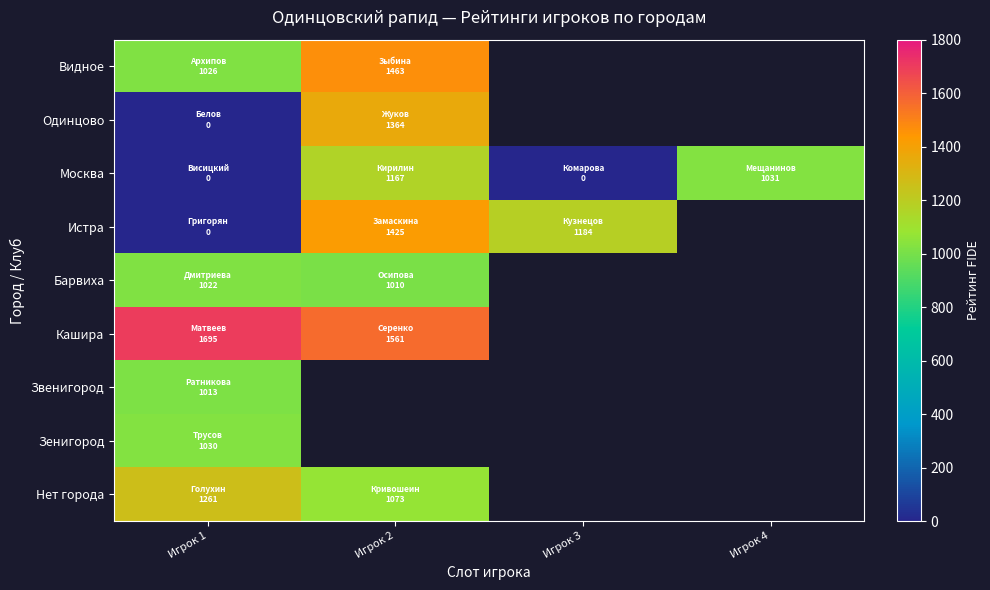

What is the average value of the Москва series?

549.5